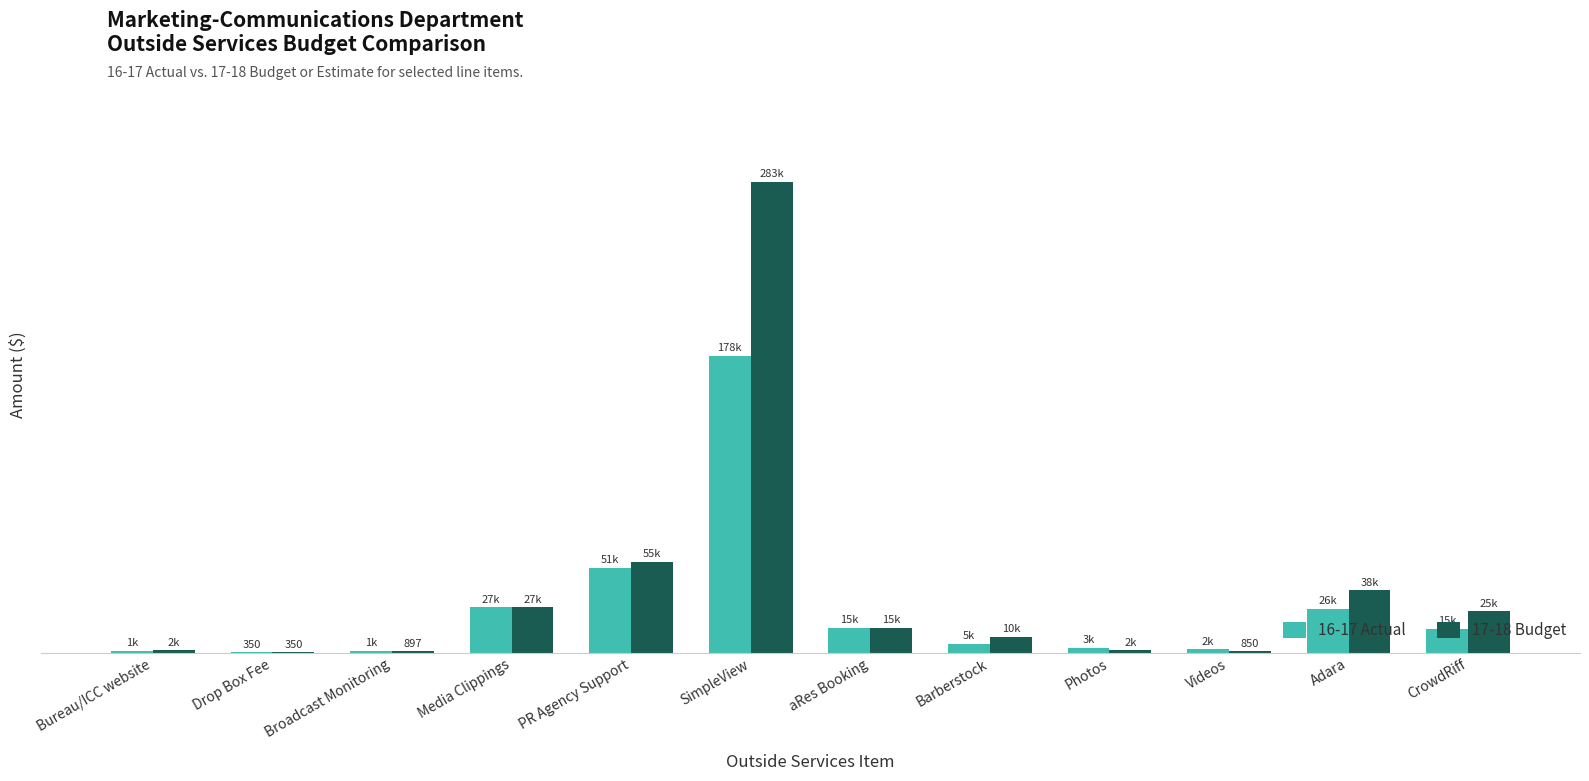

Where is 17-18 Budget nearest to the value 141627?

PR Agency Support